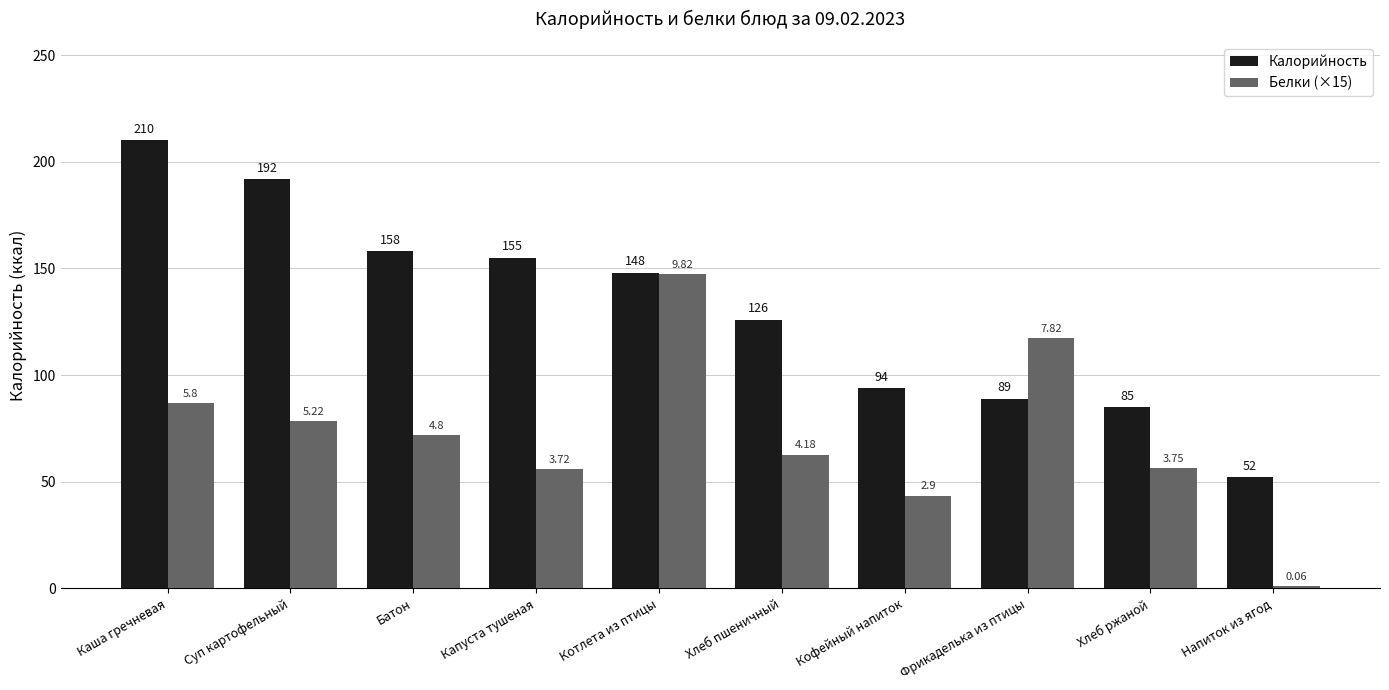

What is the difference between the highest and lowest values at Напиток из ягод?

51.1